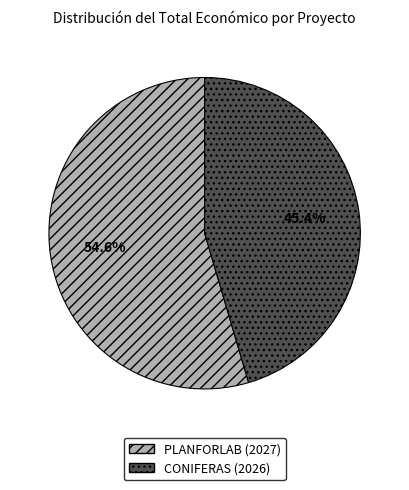

To the nearest percent, what percentage of the pie is CONIFERAS (2026)?

45%